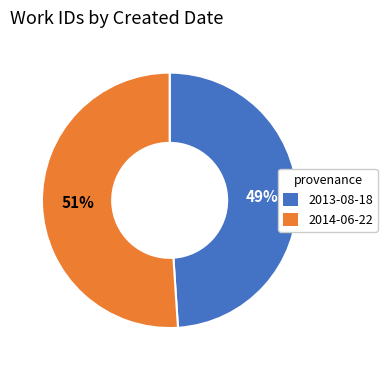

What percentage is the 2014-06-22 slice, to the nearest percent?

51%